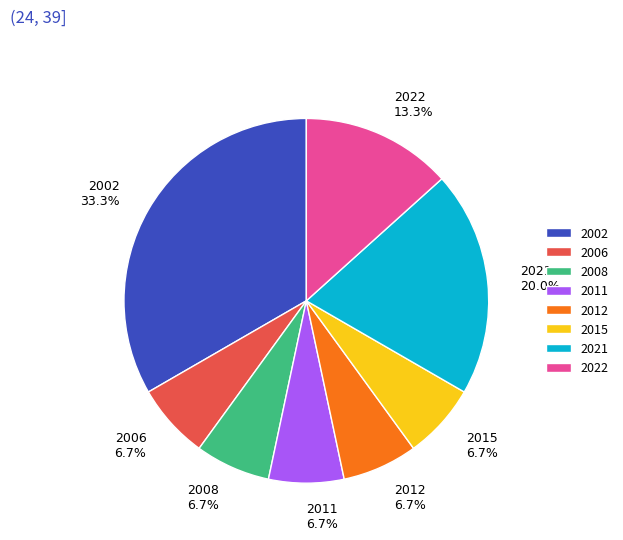

Is the sum of 2022 and 2002 greater than half?

No